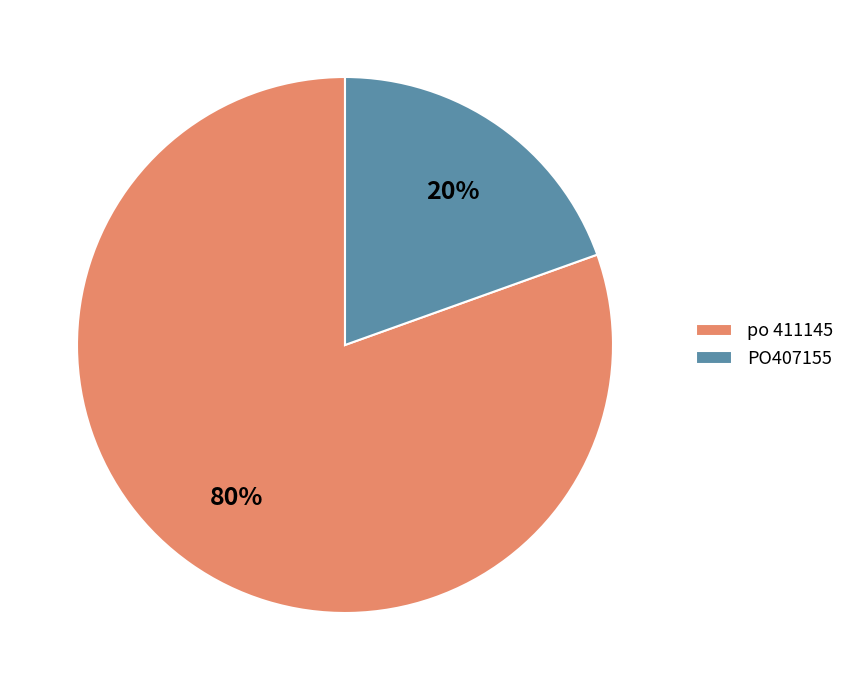

Is there a majority slice in this chart?

Yes